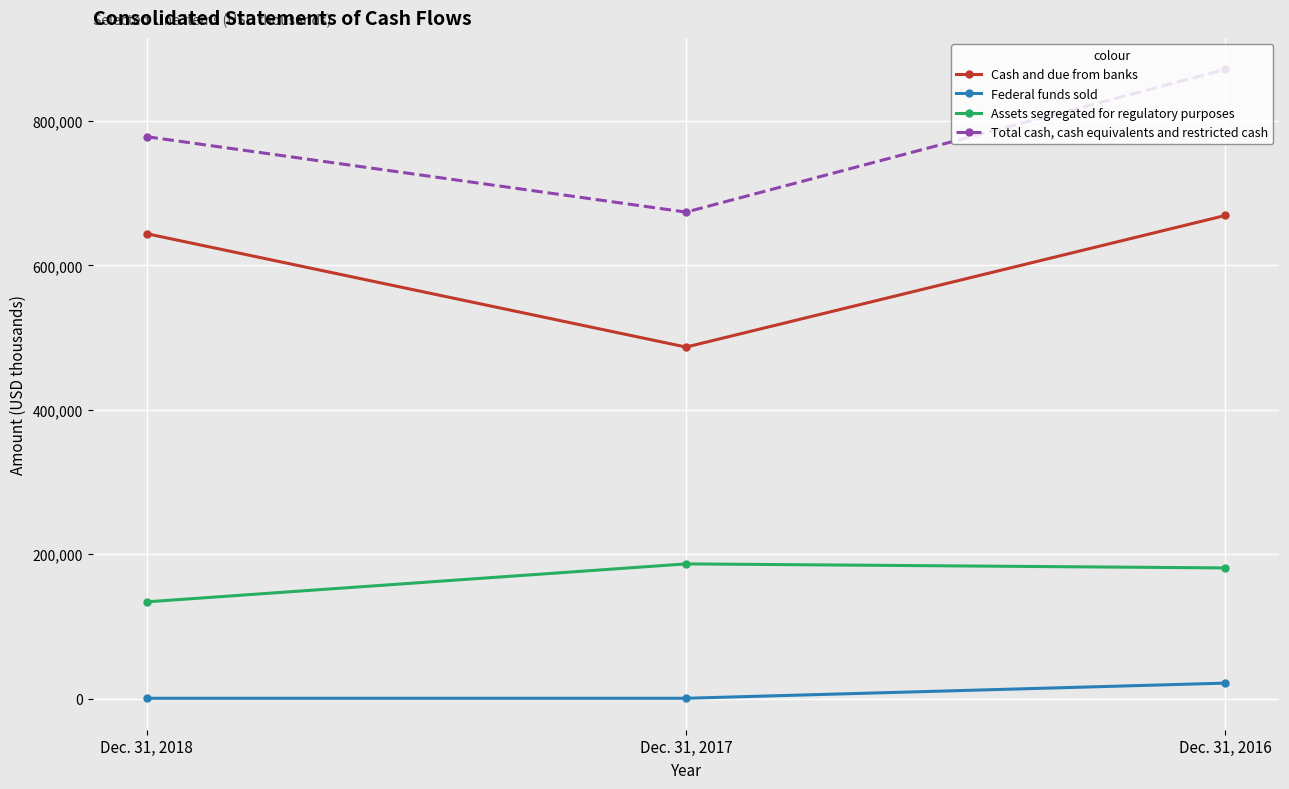

Rank the series by their maximum value, from highest to lowest.

Total cash, cash equivalents and restricted cash, Cash and due from banks, Assets segregated for regulatory purposes, Federal funds sold